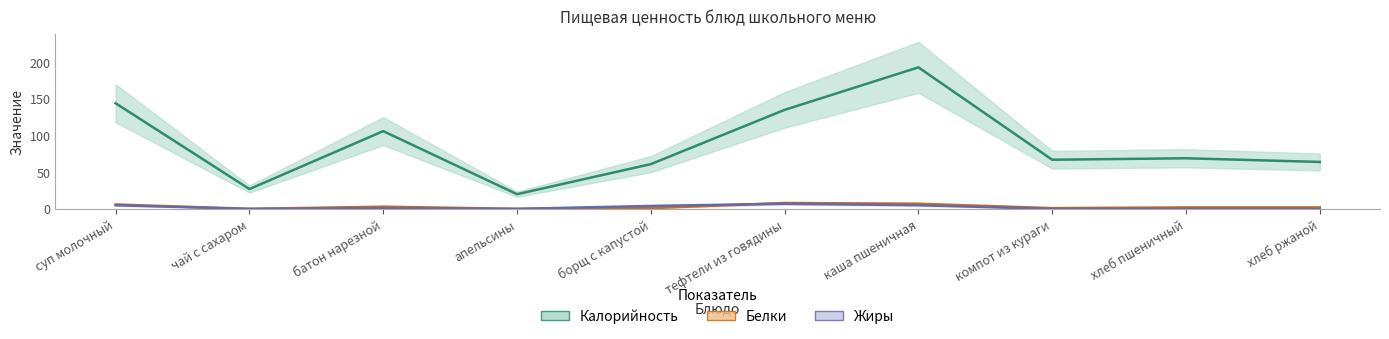

At which category is the sum across all series the highest?

каша пшеничная